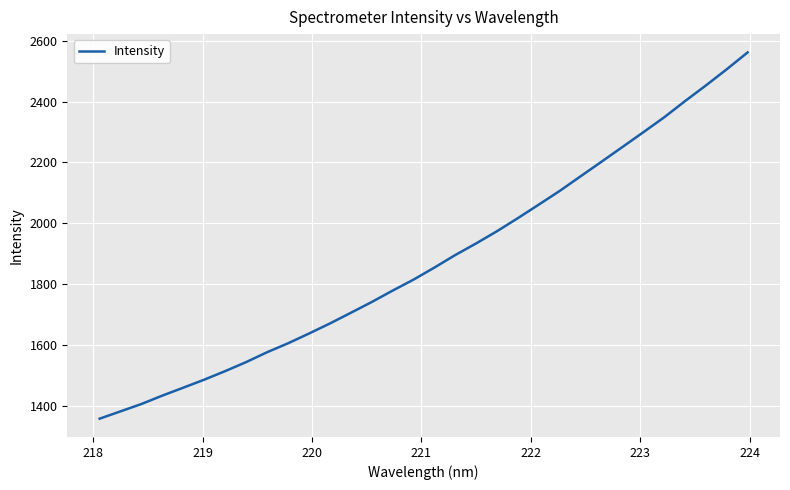

What is the minimum value shown in the chart?

1357.2